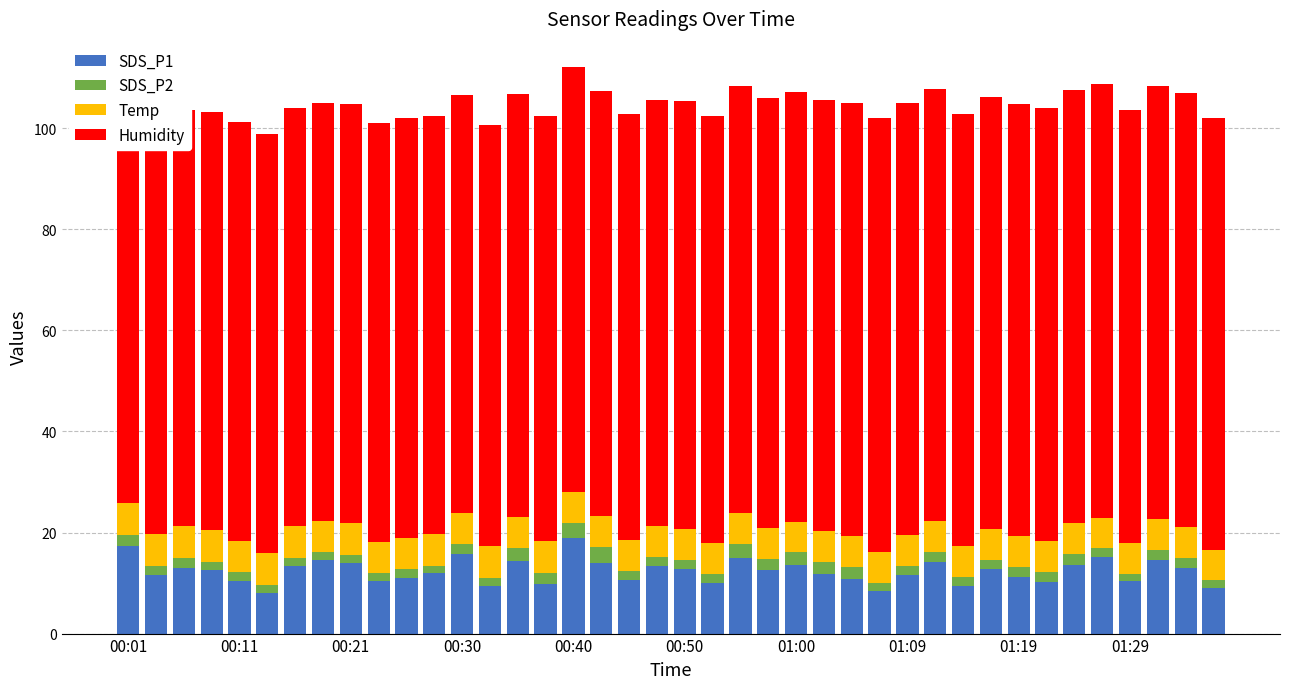

Reading left to right, what are all the values shown in this chart?

SDS_P1: 17.3	11.6	13.0	12.6	10.4	8.1	13.3	14.5	13.9	10.5	11.1	12.1	15.8	9.4	14.4	9.8	19.0	14.0	10.6	13.4	12.8	10.0	14.9	12.7	13.5	11.7	10.8	8.4	11.7	14.2	9.4	12.8	11.2	10.2	13.6	15.2	10.5	14.5	12.9	9.0
SDS_P2: 2.3	1.8	1.9	1.6	1.7	1.5	1.7	1.6	1.7	1.4	1.6	1.4	1.9	1.7	2.5	2.3	2.9	3.2	1.7	1.7	1.8	1.8	2.8	2.1	2.6	2.5	2.3	1.6	1.7	1.9	1.8	1.8	2.1	2.1	2.1	1.6	1.3	2.0	2.1	1.5
Temp: 6.3	6.3	6.3	6.3	6.3	6.3	6.3	6.2	6.2	6.2	6.2	6.2	6.2	6.2	6.2	6.2	6.2	6.2	6.2	6.1	6.1	6.1	6.1	6.1	6.1	6.1	6.1	6.1	6.1	6.1	6.1	6.1	6.1	6.1	6.1	6.1	6.1	6.1	6.1	6.1
Humidity: 82.3	82.3	82.3	82.7	82.8	82.9	82.7	82.8	83.1	83.0	83.0	82.8	82.8	83.4	83.8	84.2	84.0	84.1	84.3	84.3	84.6	84.5	84.6	85.0	85.0	85.4	85.8	85.9	85.6	85.6	85.6	85.6	85.5	85.6	85.8	85.9	85.8	85.8	85.8	85.4